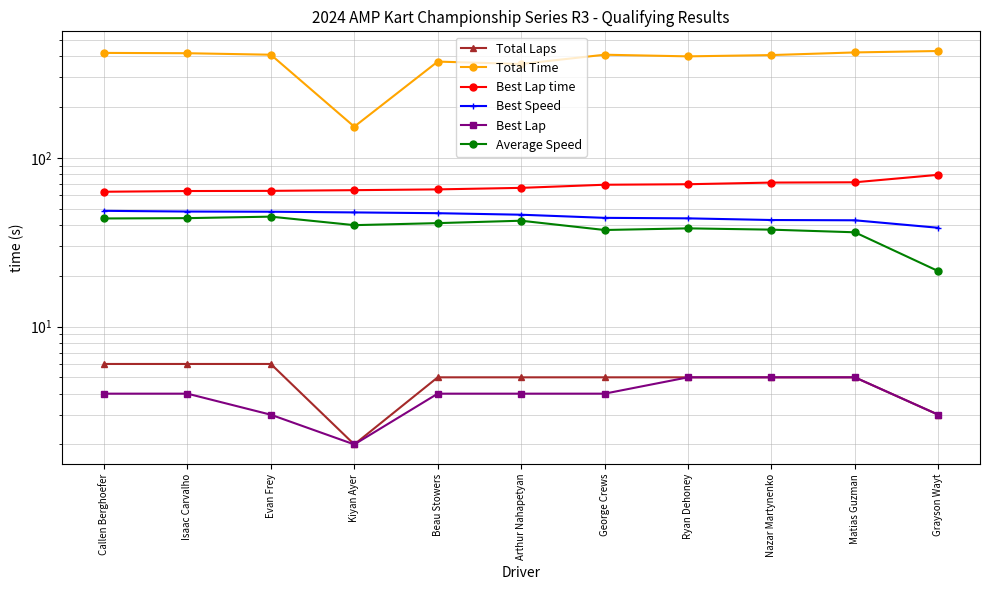

Is it true that Total Laps equals 2.8 at Evan Frey?

False